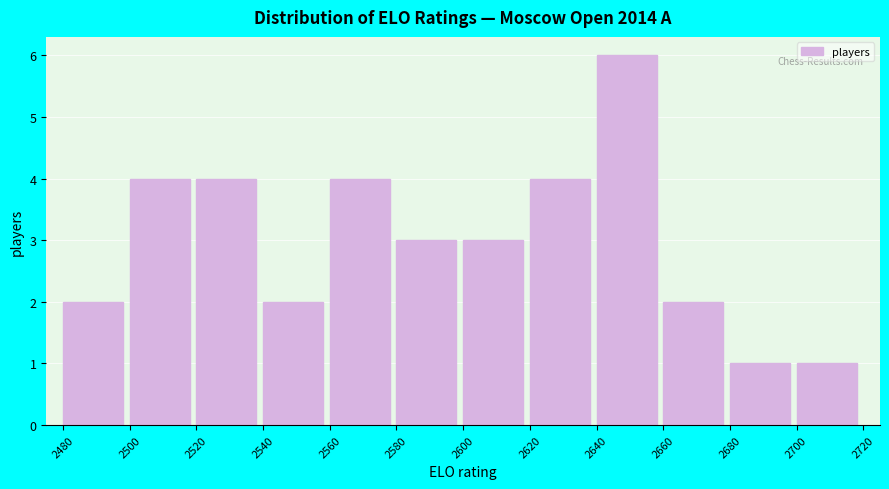

Which range on the x-axis has the tallest bar?

2640 to 2660